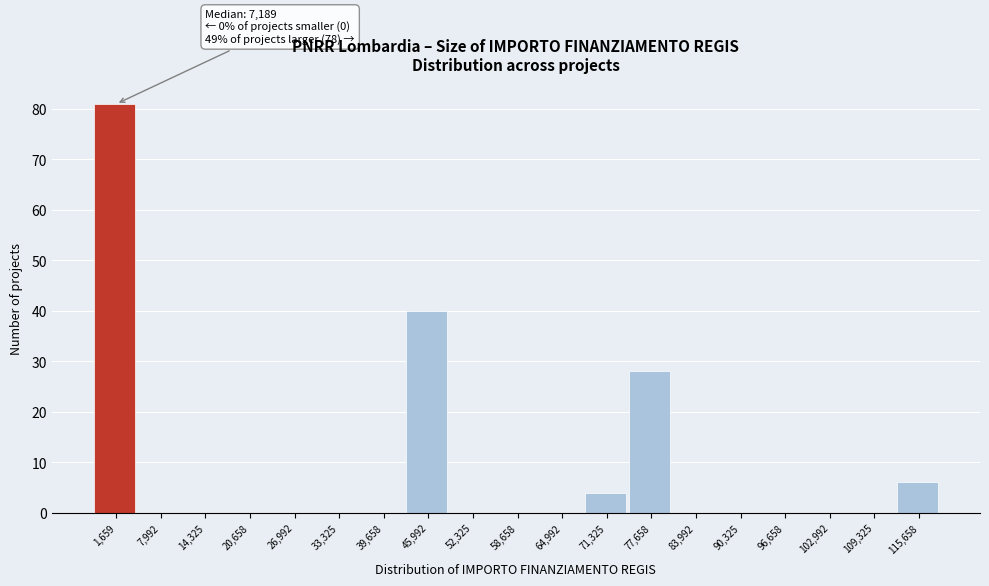

Reading left to right, list all the values displayed in this chart.

1,659=81	7,992=0	14,325=0	20,658=0	26,992=0	33,325=0	39,658=0	45,992=40	52,325=0	58,658=0	64,992=0	71,325=4	77,658=28	83,992=0	90,325=0	96,658=0	102,992=0	109,325=0	115,658=6